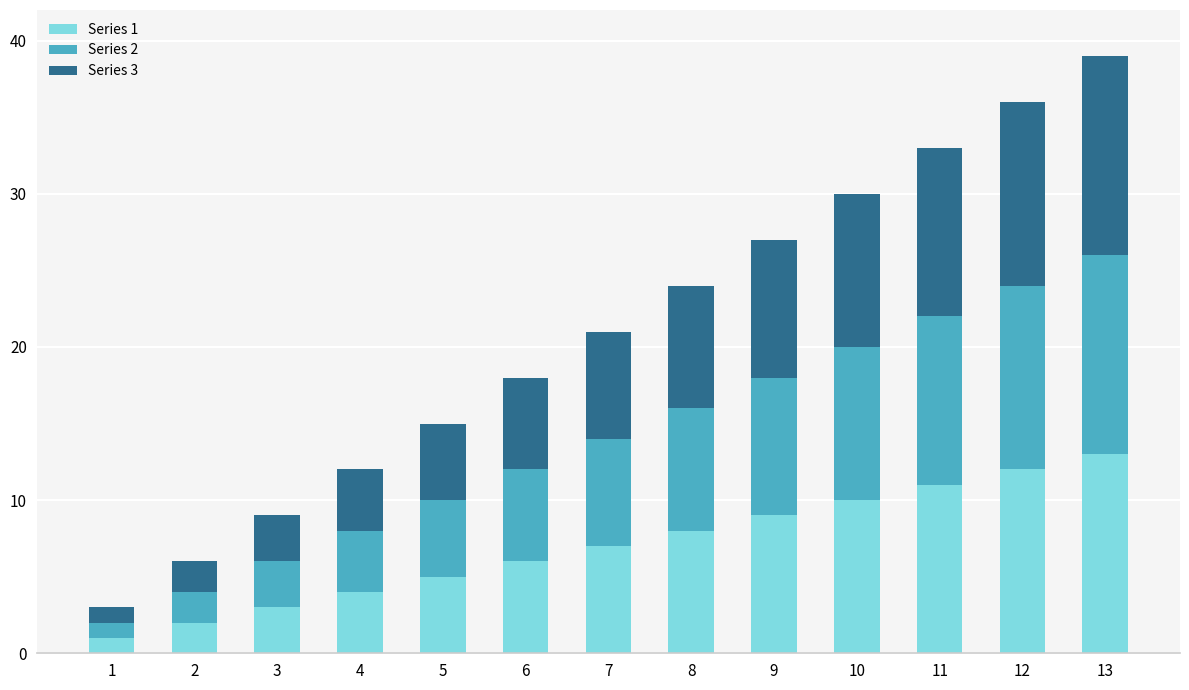

At which label does Series 1 reach its peak?

13